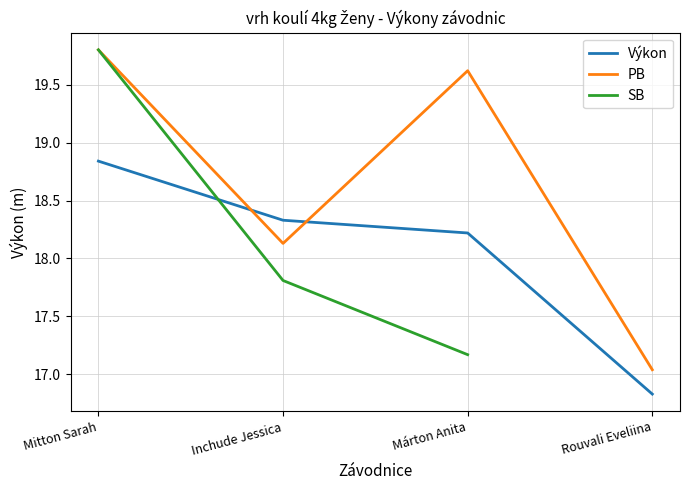

What value does the Výkon series have at Márton Anita?

18.2